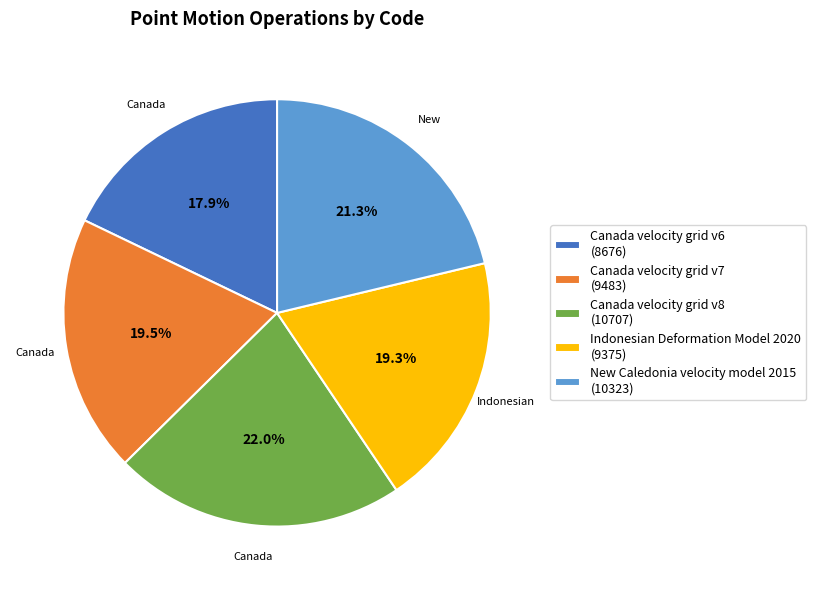

To the nearest percent, what portion does New Caledonia velocity model 2015 represent?

21%